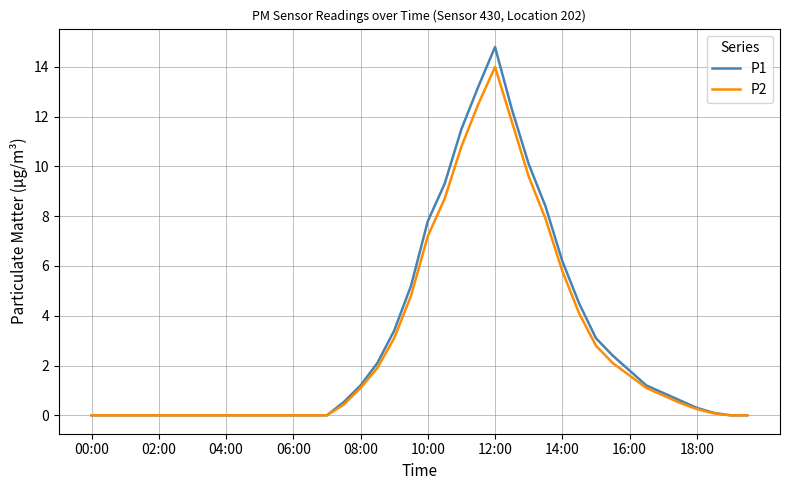

Count the number of categories in the chart.

40